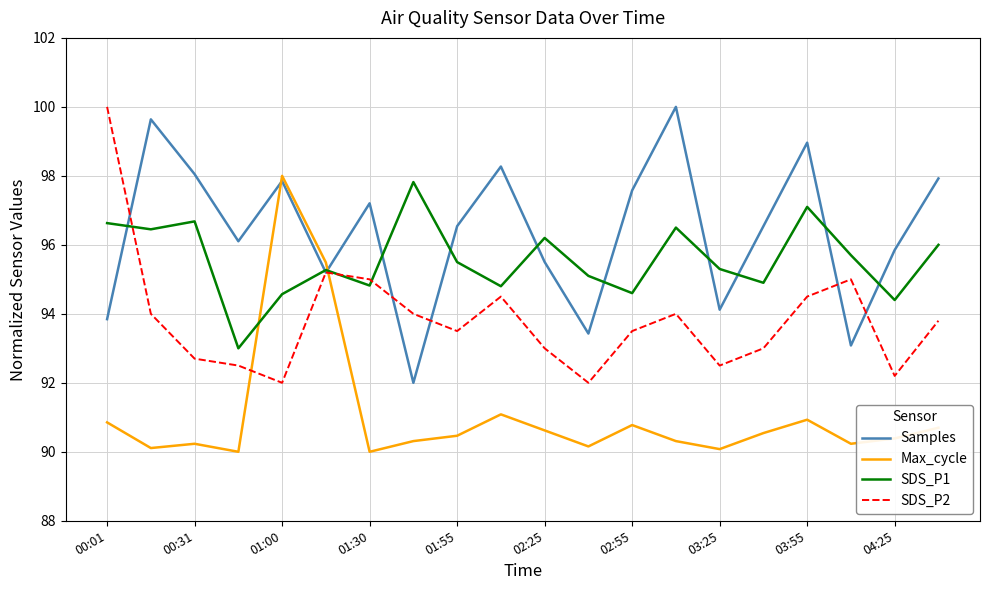

What is the smallest value displayed?

90.0